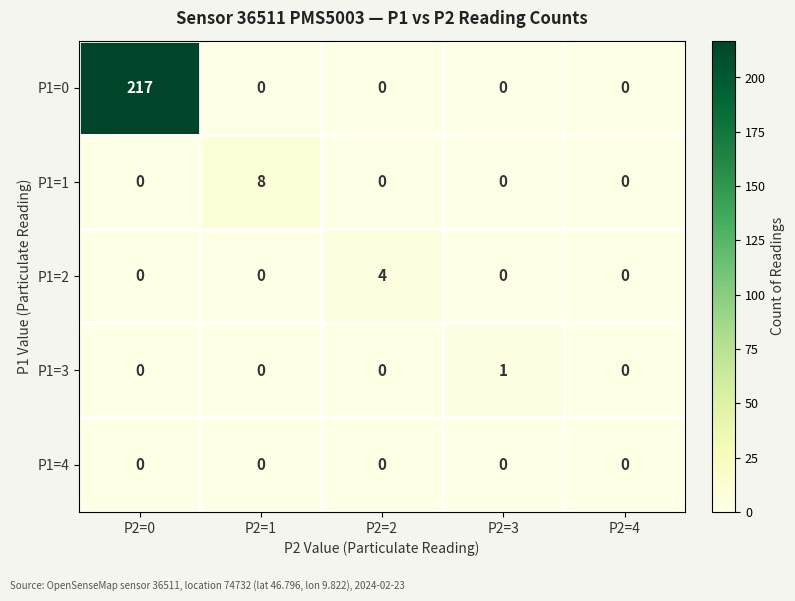

Reading left to right, extract all data points from this chart.

P1=0: P2=0=217	P2=1=0	P2=2=0	P2=3=0	P2=4=0
P1=1: P2=0=0	P2=1=8	P2=2=0	P2=3=0	P2=4=0
P1=2: P2=0=0	P2=1=0	P2=2=4	P2=3=0	P2=4=0
P1=3: P2=0=0	P2=1=0	P2=2=0	P2=3=1	P2=4=0
P1=4: P2=0=0	P2=1=0	P2=2=0	P2=3=0	P2=4=0